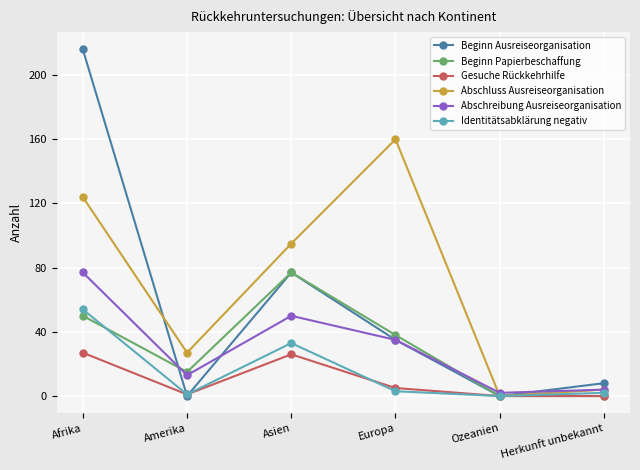

Reading left to right, what are all the values shown in this chart?

Beginn Ausreiseorganisation: 216	0	77	35	0	8
Beginn Papierbeschaffung: 50	15	77	38	0	0
Gesuche Rückkehrhilfe: 27	1	26	5	0	0
Abschluss Ausreiseorganisation: 124	27	95	160	0	4
Abschreibung Ausreiseorganisation: 77	13	50	35	2	4
Identitätsabklärung negativ: 54	1	33	3	0	2